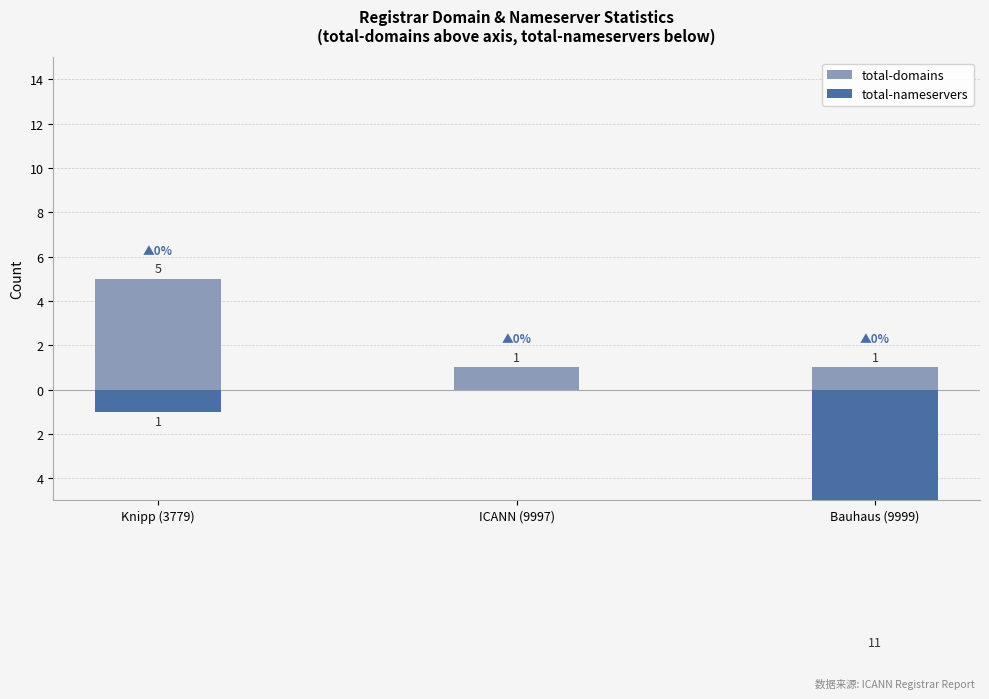

True or false: total-domains has a value of 1 at Bauhaus (9999).

True